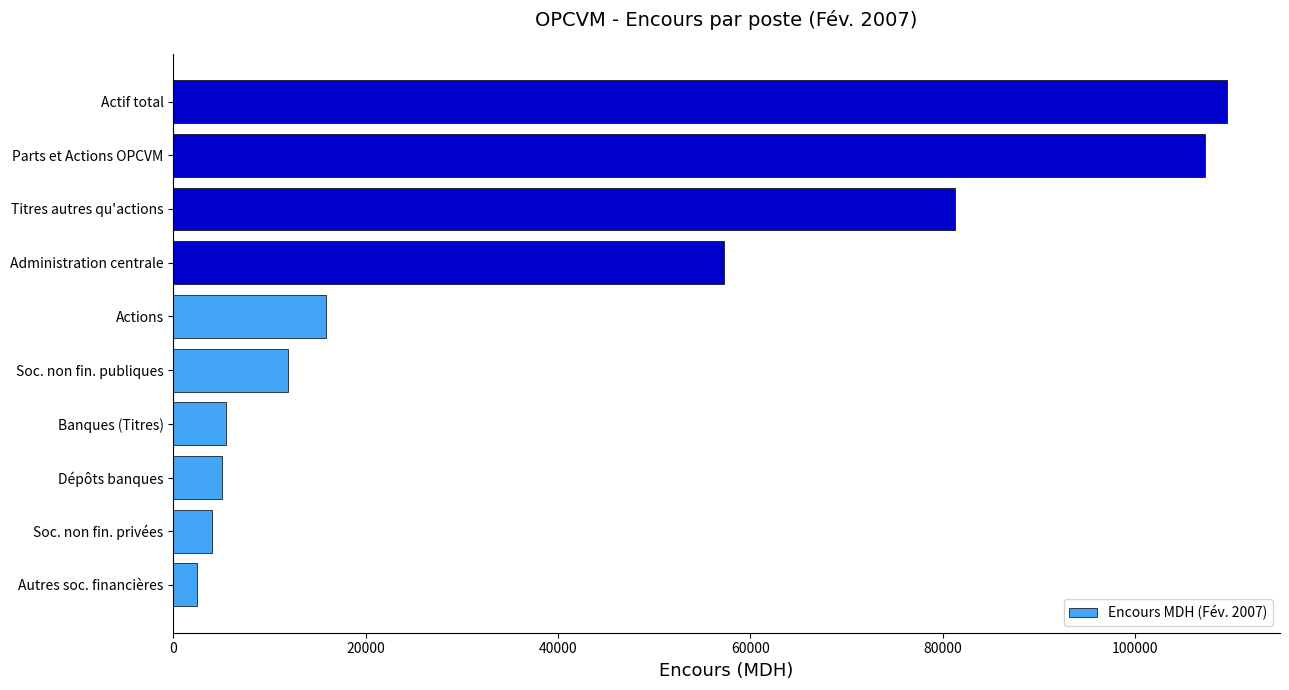

What is the change in value from Autres soc. financières to Banques (Titres)?

+2979.7